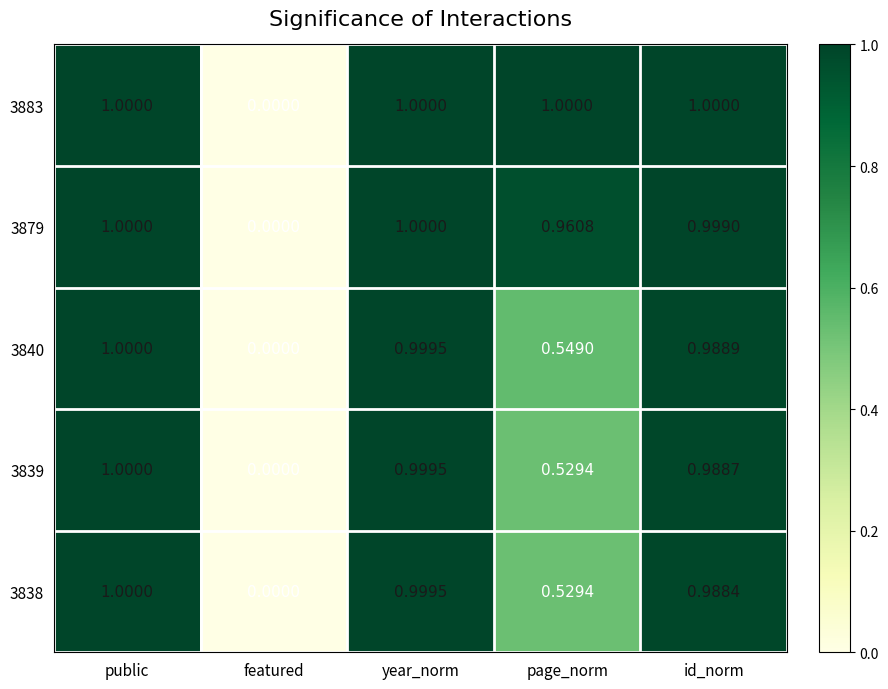

Count the number of categories in the chart.

5